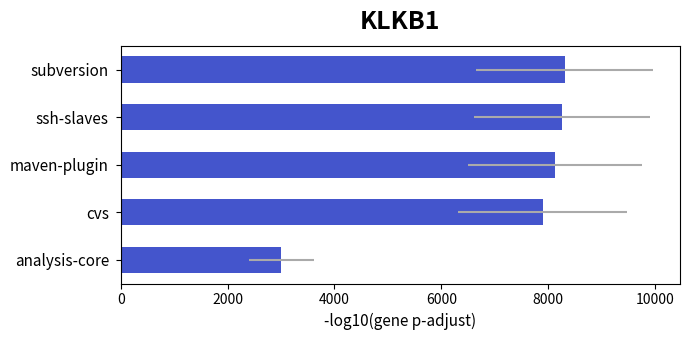

Is it true that the value at maven-plugin is 8124?

True